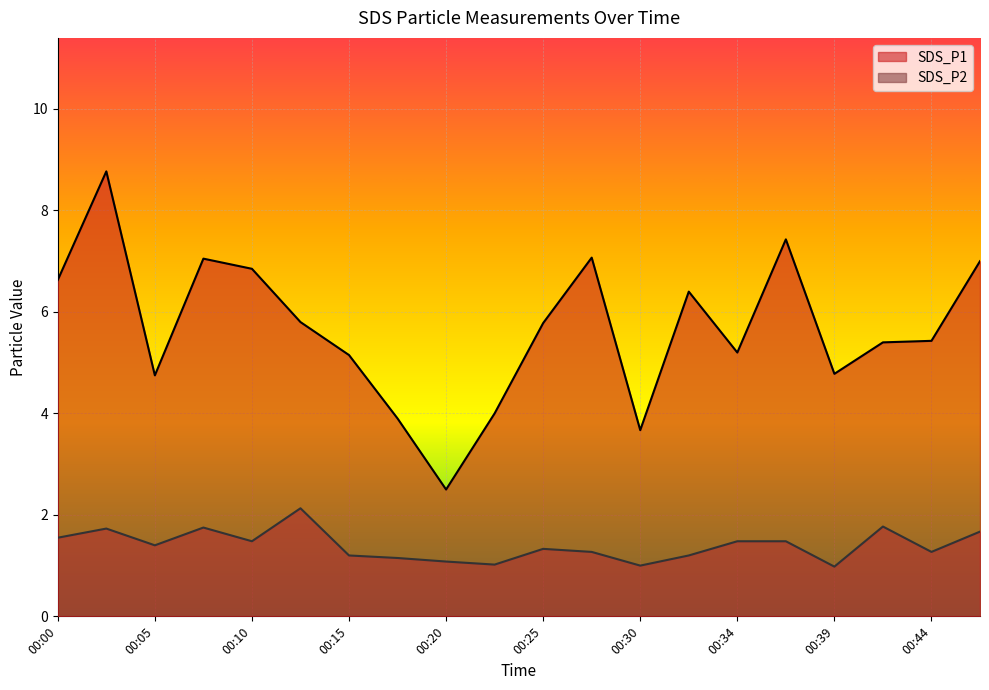

Which category has the lowest value in the SDS_P2 series?

00:39